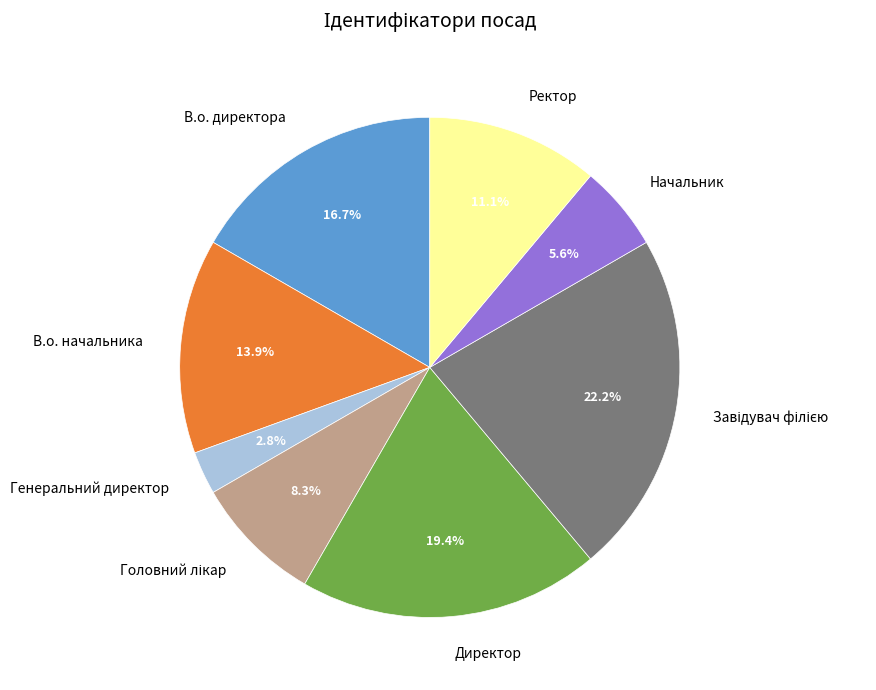

The Директор slice represents 19% of the pie. True or false?

True